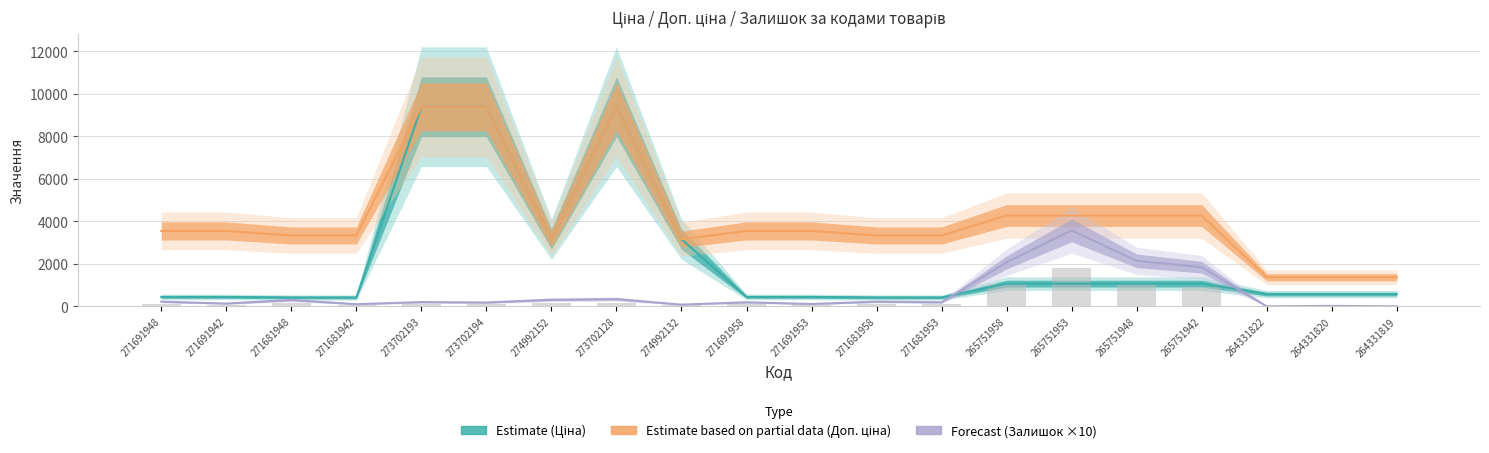

At 264331820, list the series in order from largest to smallest.

Доп. ціна (Partial Estimate), Ціна (Estimate), Залишок ×10 (Forecast), Залишок bar